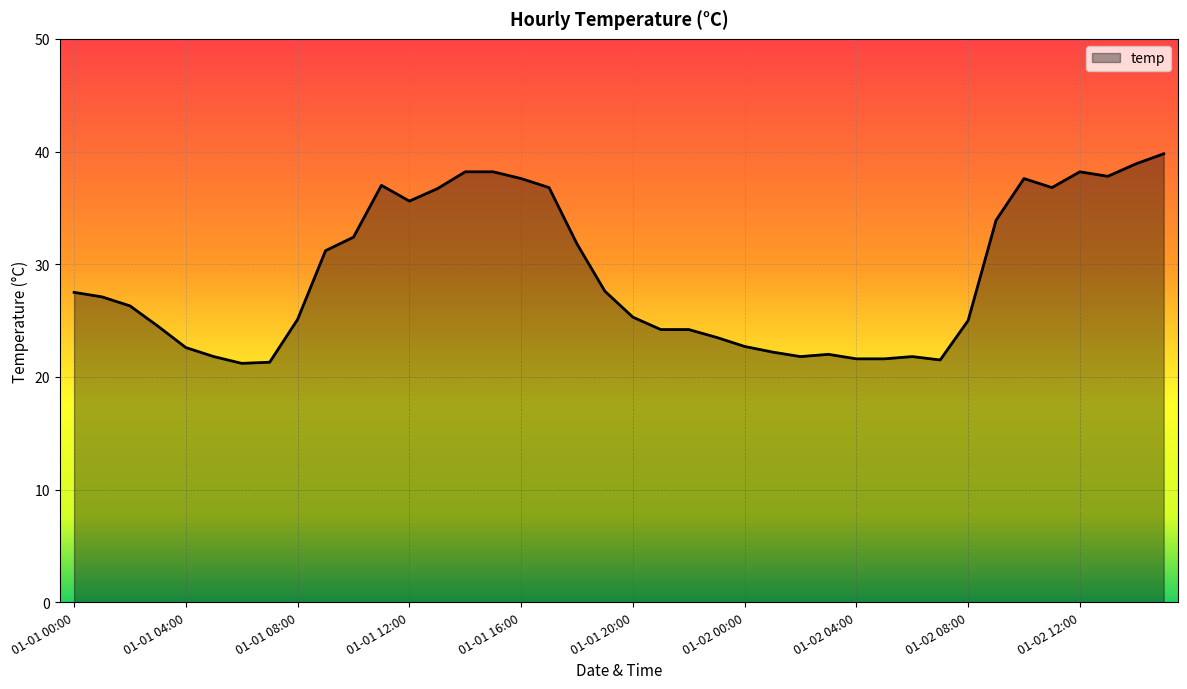

What is the difference between the maximum and minimum values?

18.6